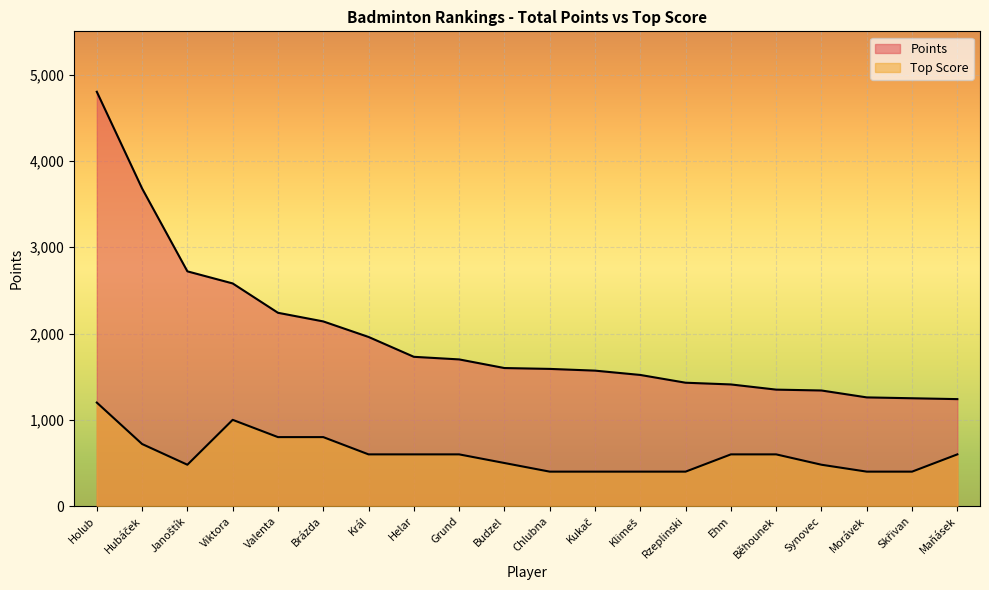

What are all the series names shown in the legend?

Points, Top Score